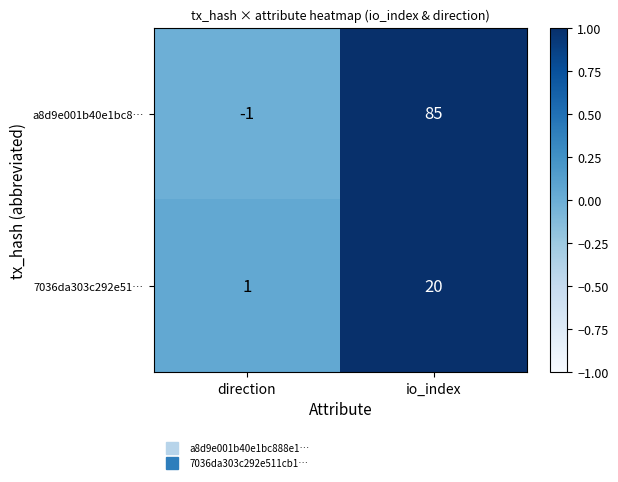

Which series has the widest spread of values?

a8d9e001b40e1bc8…